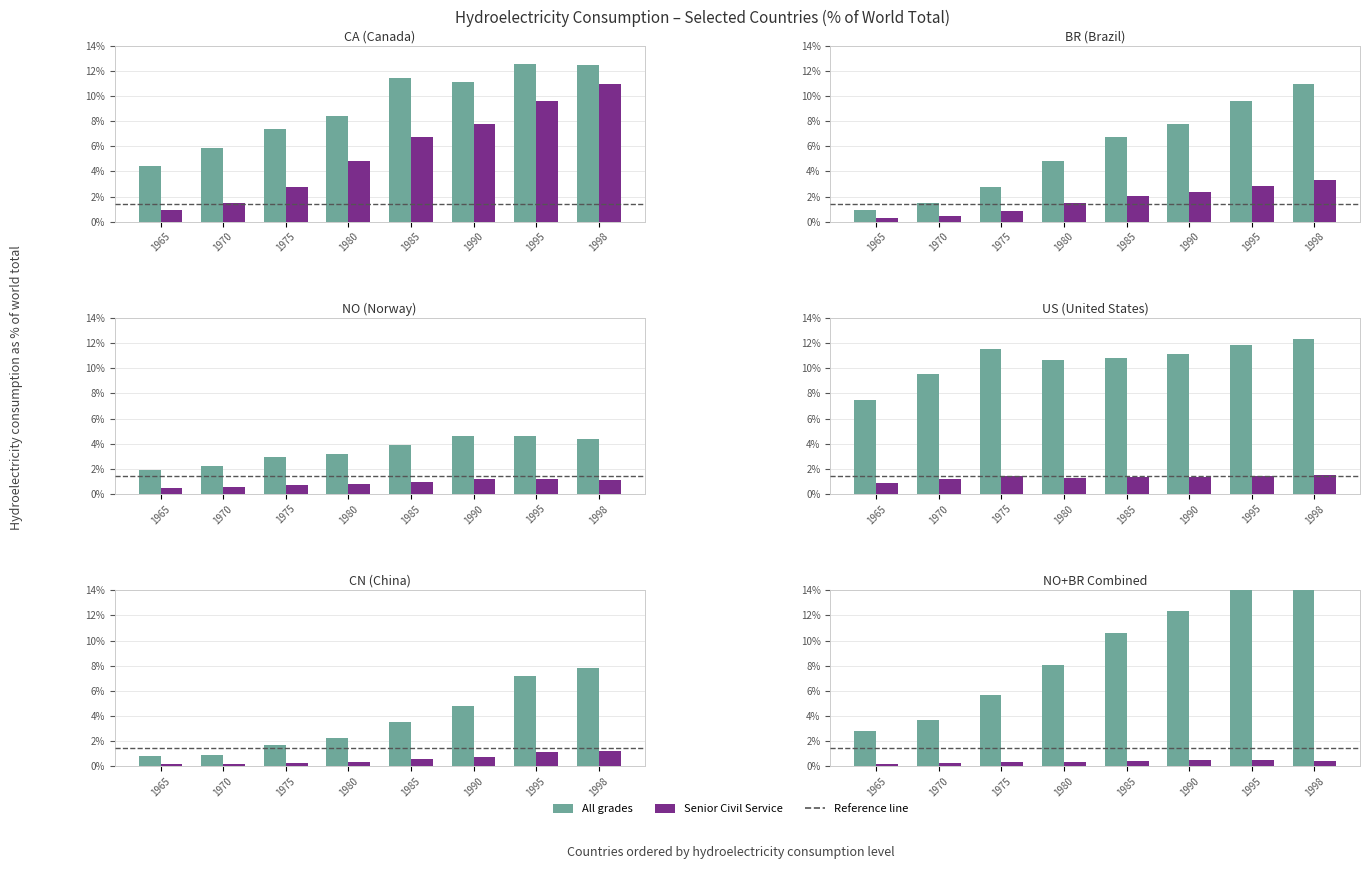

The Senior Civil Service series shows 0.4 at 1998. True or false?

True